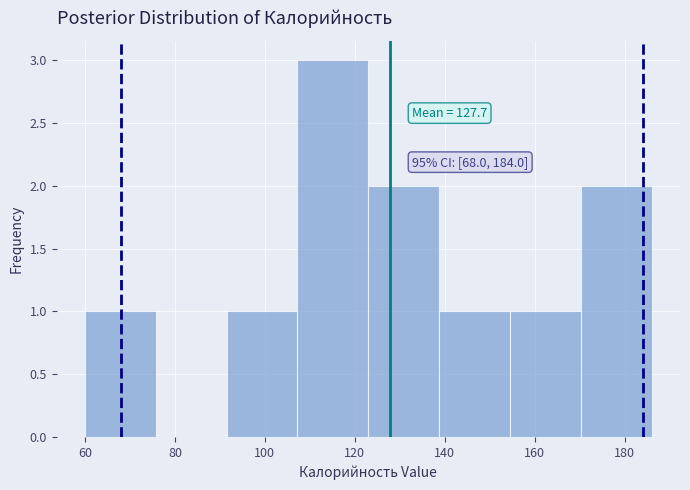

Over which range of the x-axis is the bar tallest?

108 to 124